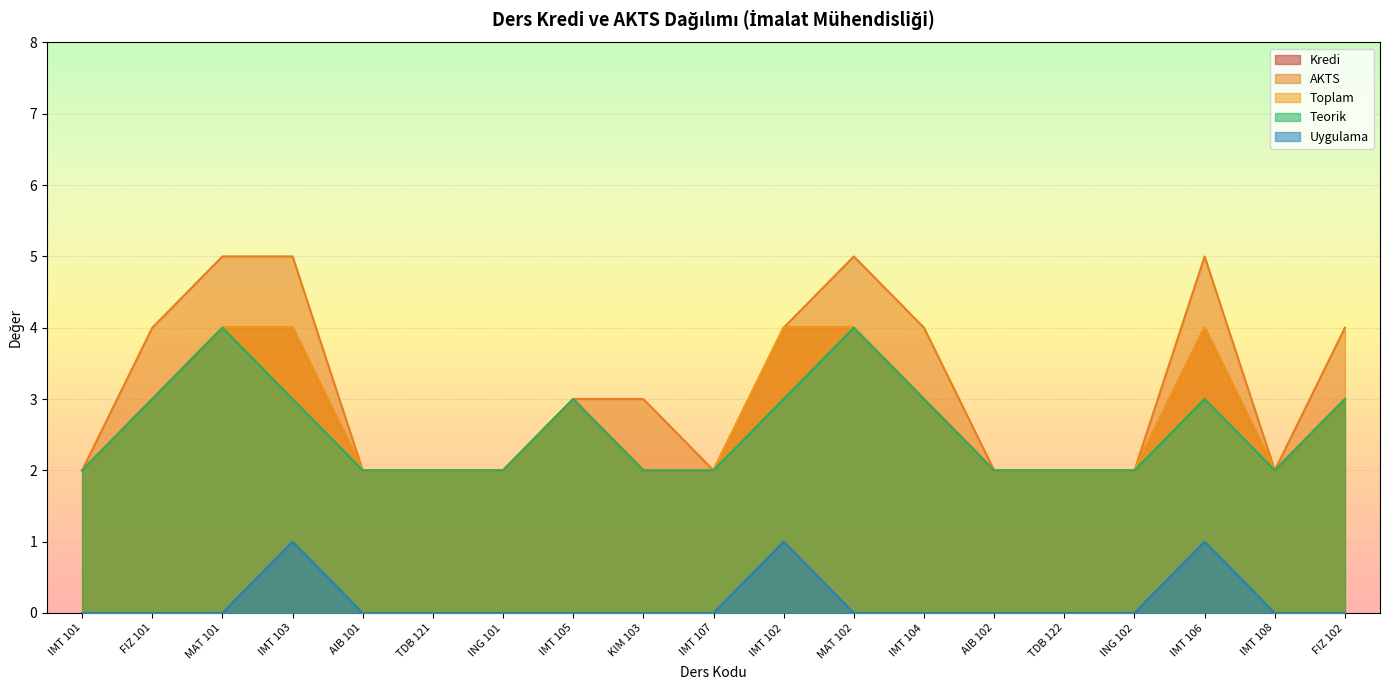

Between IMT 102 and IMT 101, which is larger?

IMT 102